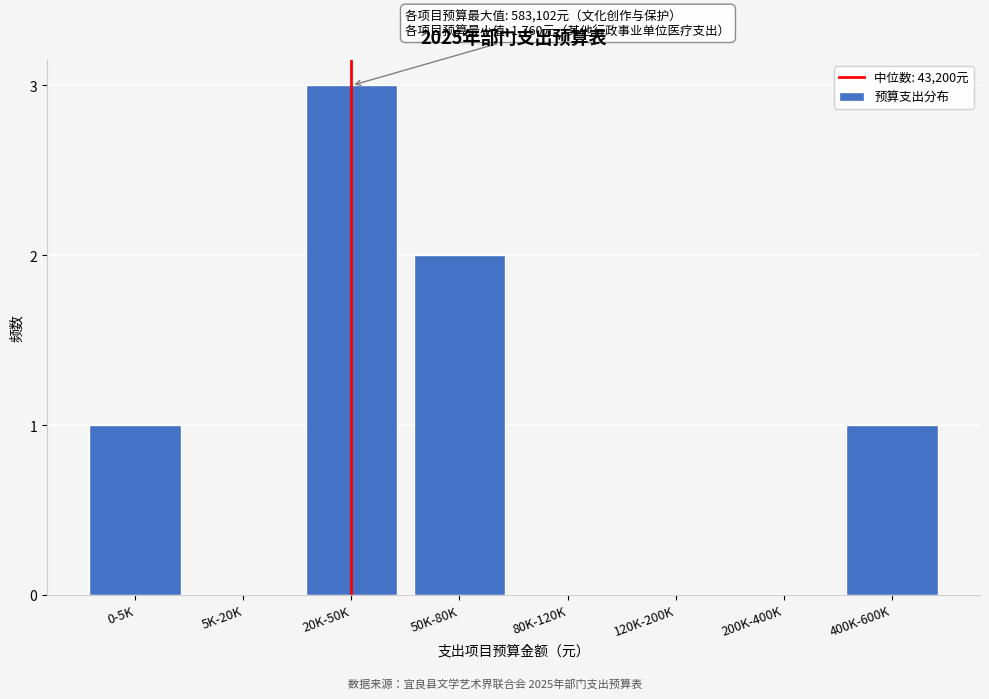

Reading left to right, list all the values displayed in this chart.

0-5K=1	5K-20K=0	20K-50K=3	50K-80K=2	80K-120K=0	120K-200K=0	200K-400K=0	400K-600K=1